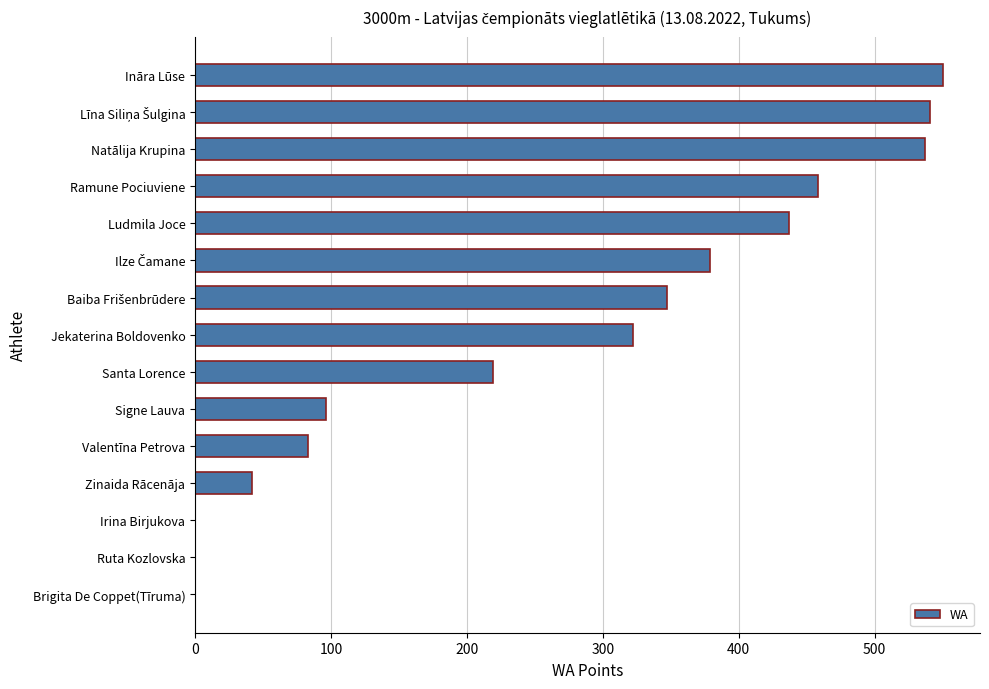

What is the sum of all values?

4011